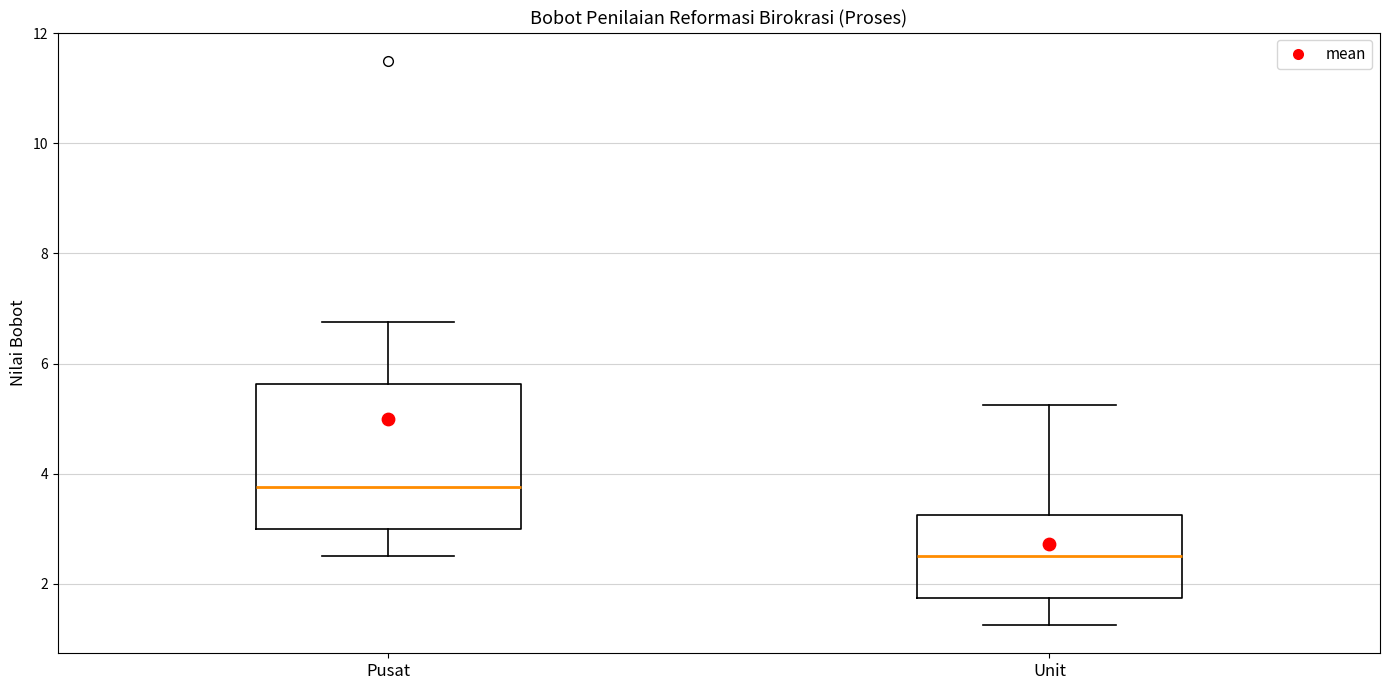

Comparing the boxes themselves (not the whiskers), which one is the tallest?

Pusat